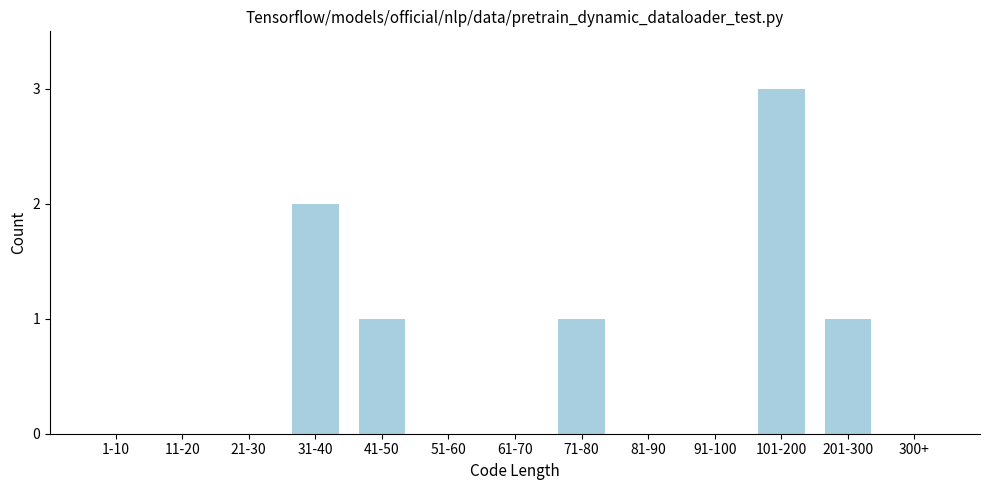

Reading left to right, list all the values displayed in this chart.

1-10=0	11-20=0	21-30=0	31-40=2	41-50=1	51-60=0	61-70=0	71-80=1	81-90=0	91-100=0	101-200=3	201-300=1	300+=0